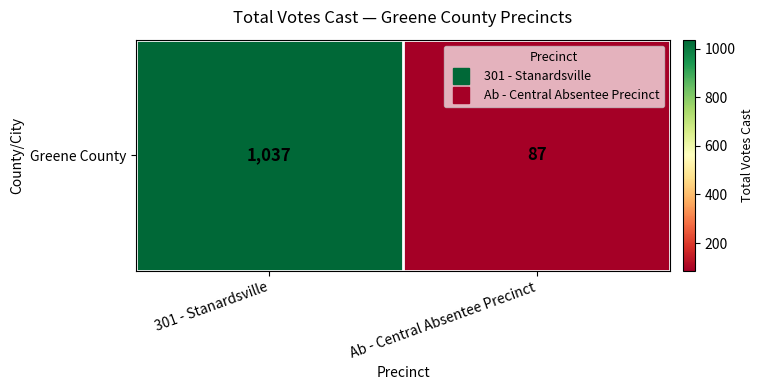

Rank the categories by value from lowest to highest.

Ab - Central Absentee Precinct, 301 - Stanardsville